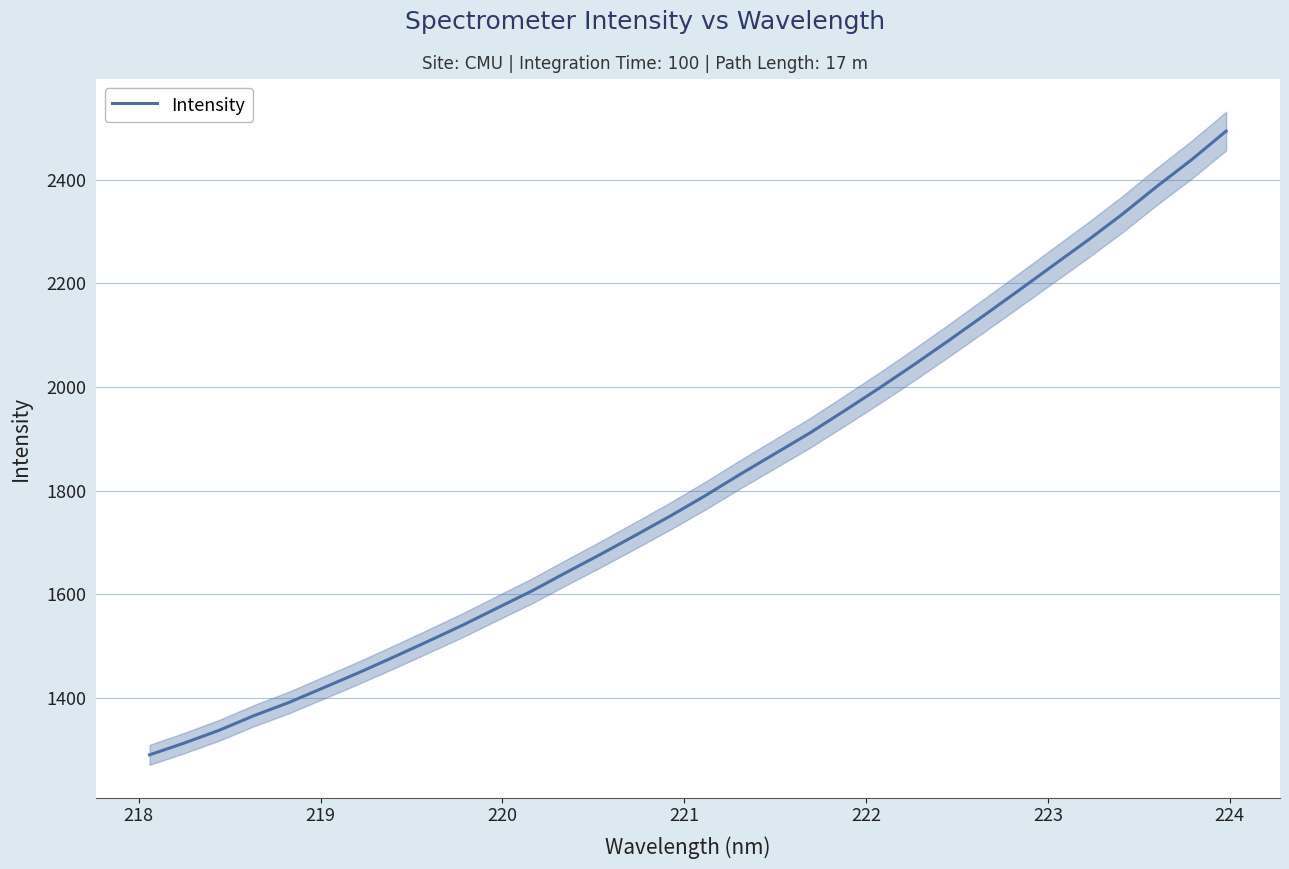

What is the value of the 17th point from the left?

1790.6